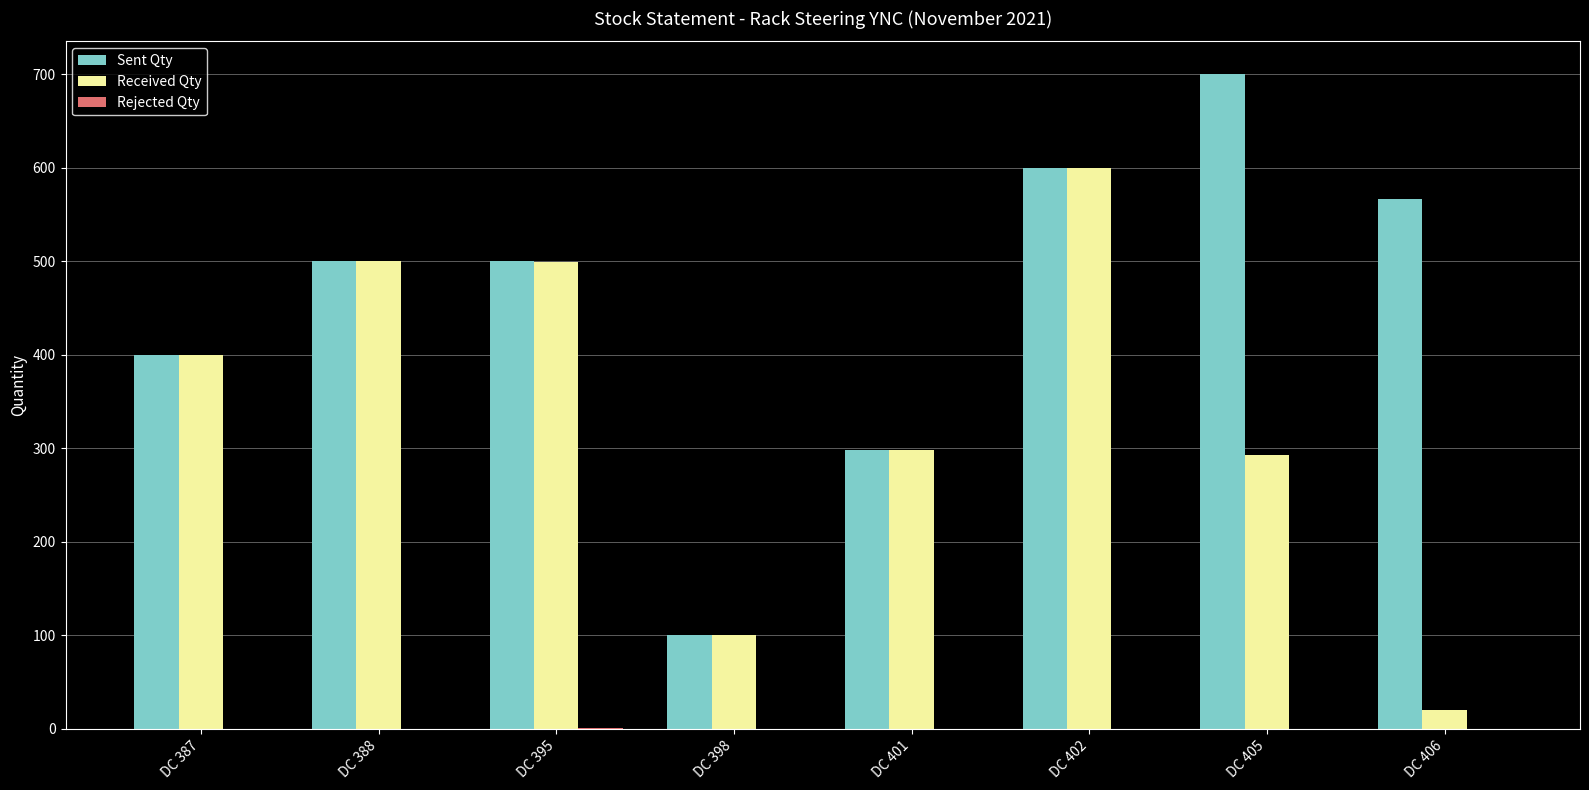

At which category is the sum across all series the highest?

DC 402